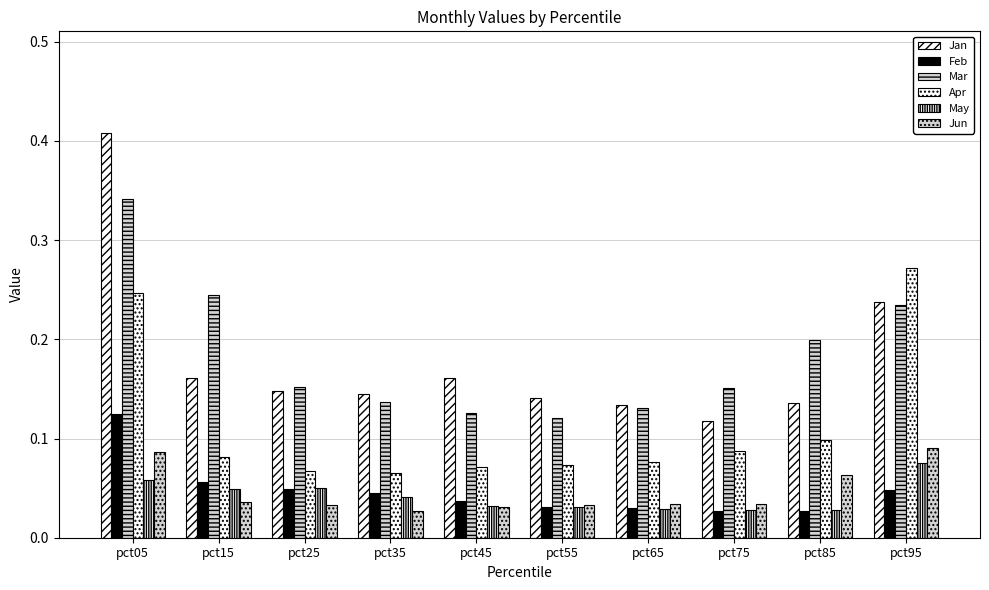

At which category is the sum across all series the highest?

pct05